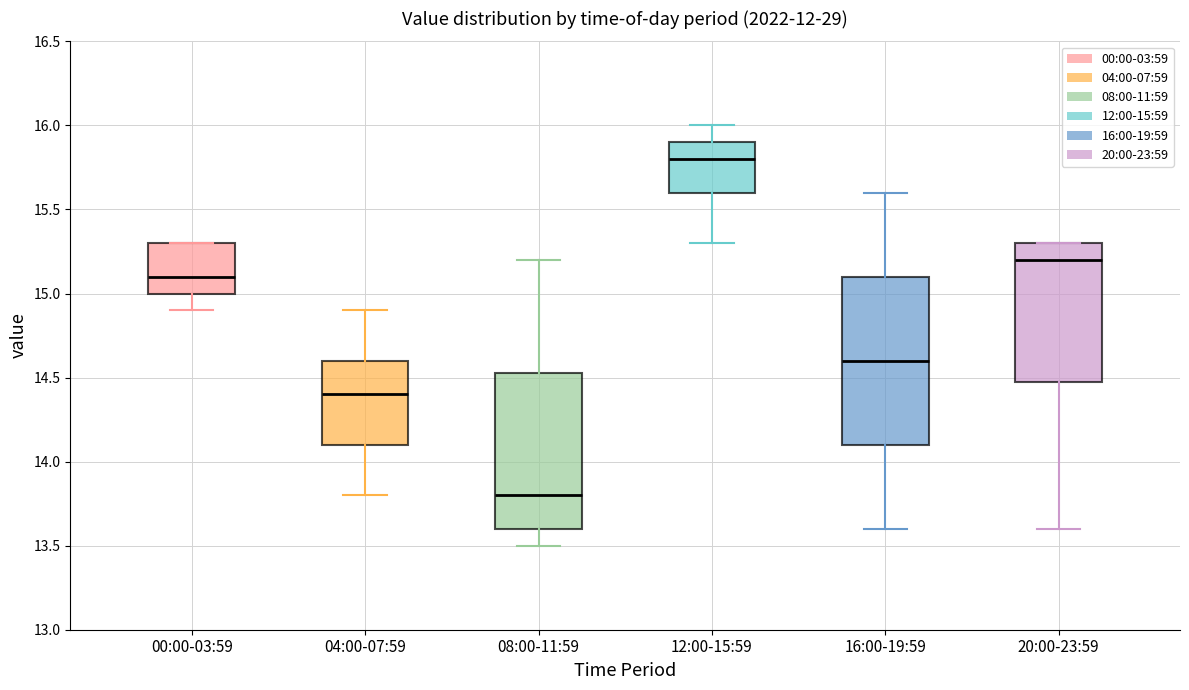

Reading left to right, read every box against the y-axis: the position of its median line, the range the box covers, and the ends of its whiskers. The values are not printed on the chart, so give them approximately, as read against the axis.

00:00-03:59: median 15.10, box 15.00 to 15.30, whiskers 14.90 to 15.30
04:00-07:59: median 14.40, box 14.10 to 14.60, whiskers 13.80 to 14.90
08:00-11:59: median 13.80, box 13.60 to 14.55, whiskers 13.50 to 15.20
12:00-15:59: median 15.80, box 15.60 to 15.90, whiskers 15.30 to 16.00
16:00-19:59: median 14.60, box 14.10 to 15.10, whiskers 13.60 to 15.60
20:00-23:59: median 15.20, box 14.50 to 15.30, whiskers 13.60 to 15.30